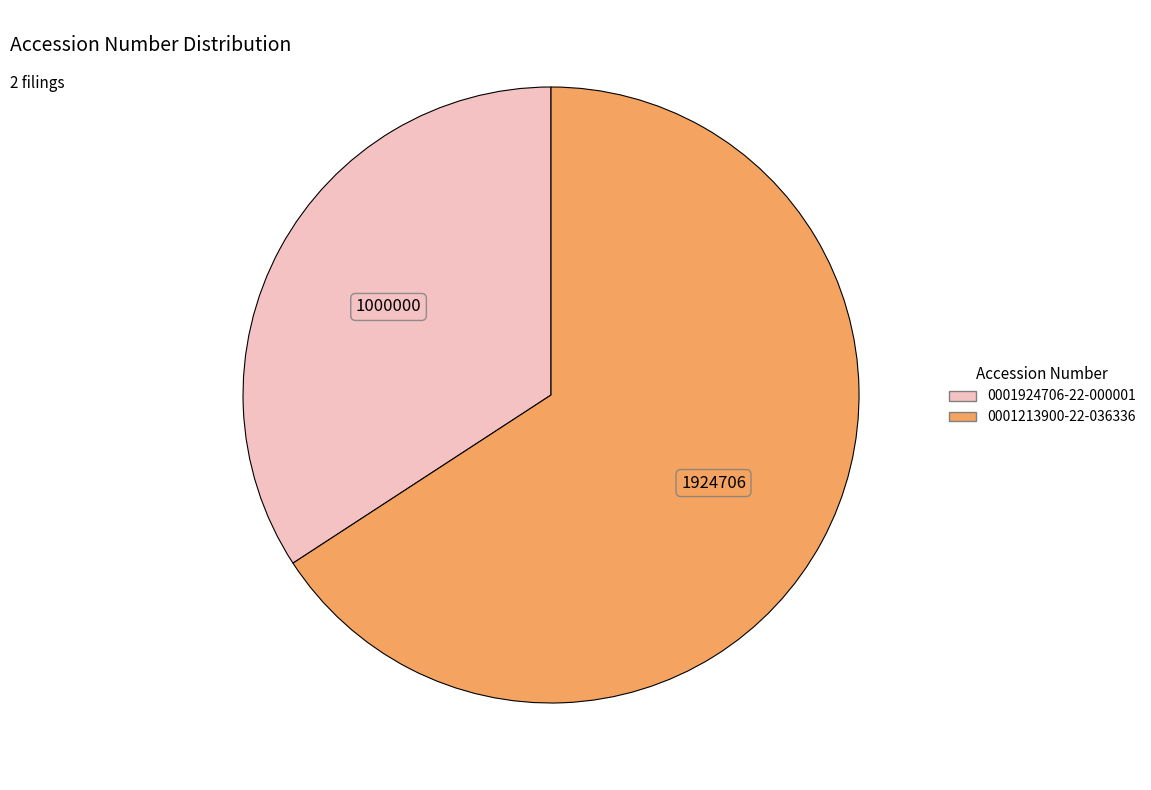

Which slice is the smallest?

0001924706-22-000001